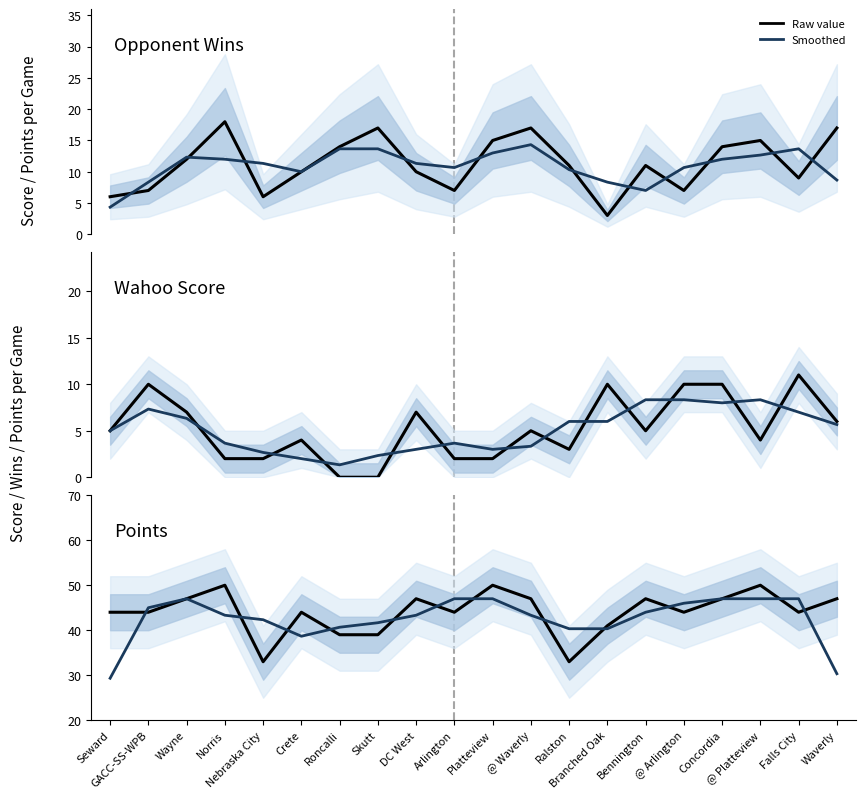

How many interior local peaks does the Points (raw) series have?

6